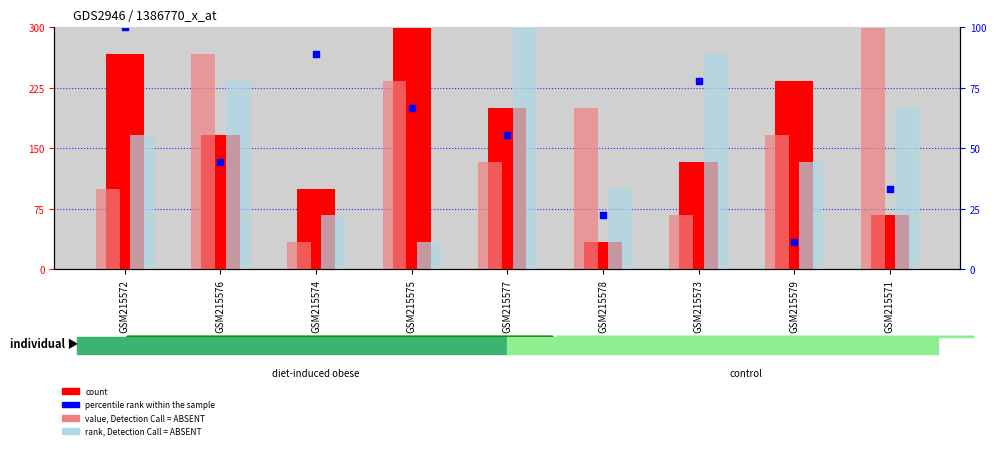

What are all the series names shown in the legend?

count, percentile rank within the sample, value, Detection Call = ABSENT, rank, Detection Call = ABSENT